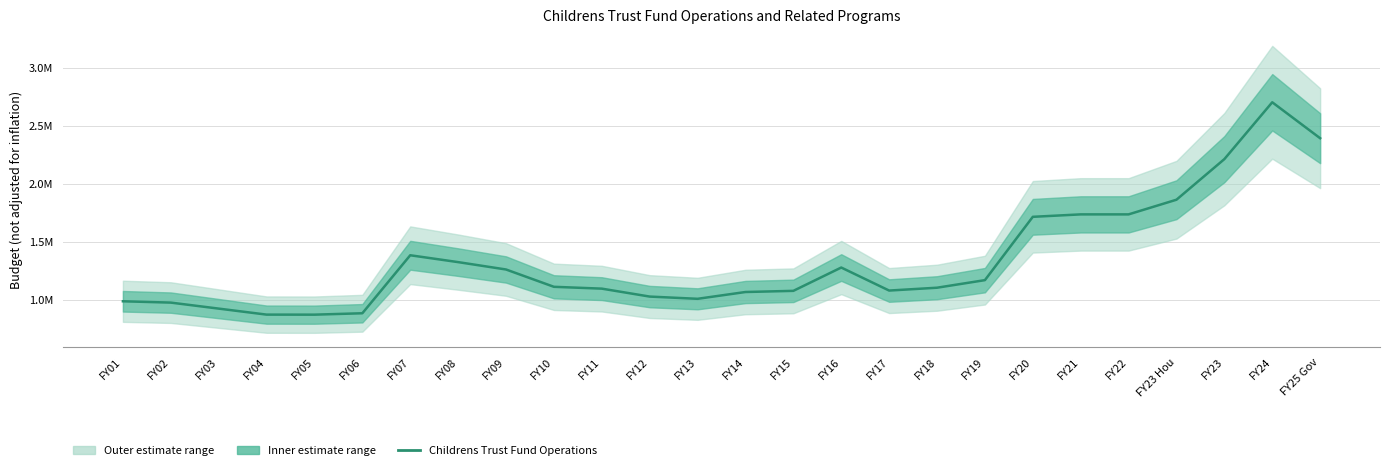

Read the value at FY23 Hou, to the nearest 100.

1861200